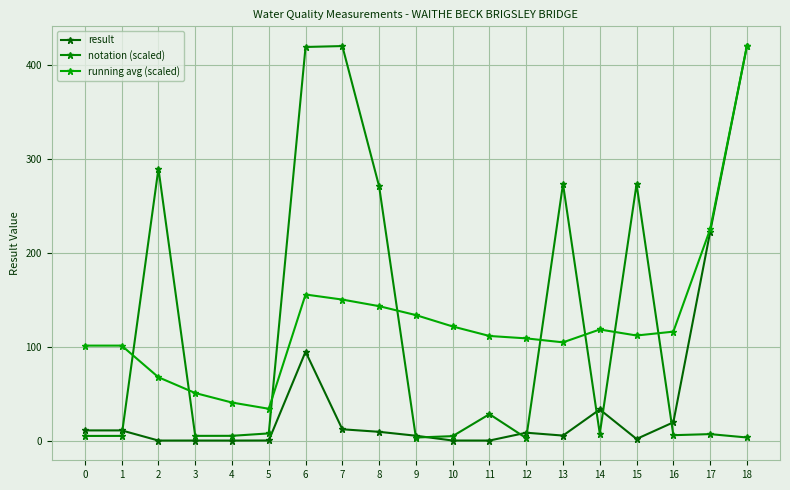

What are all the series names shown in the legend?

result, notation (scaled), running avg (scaled)